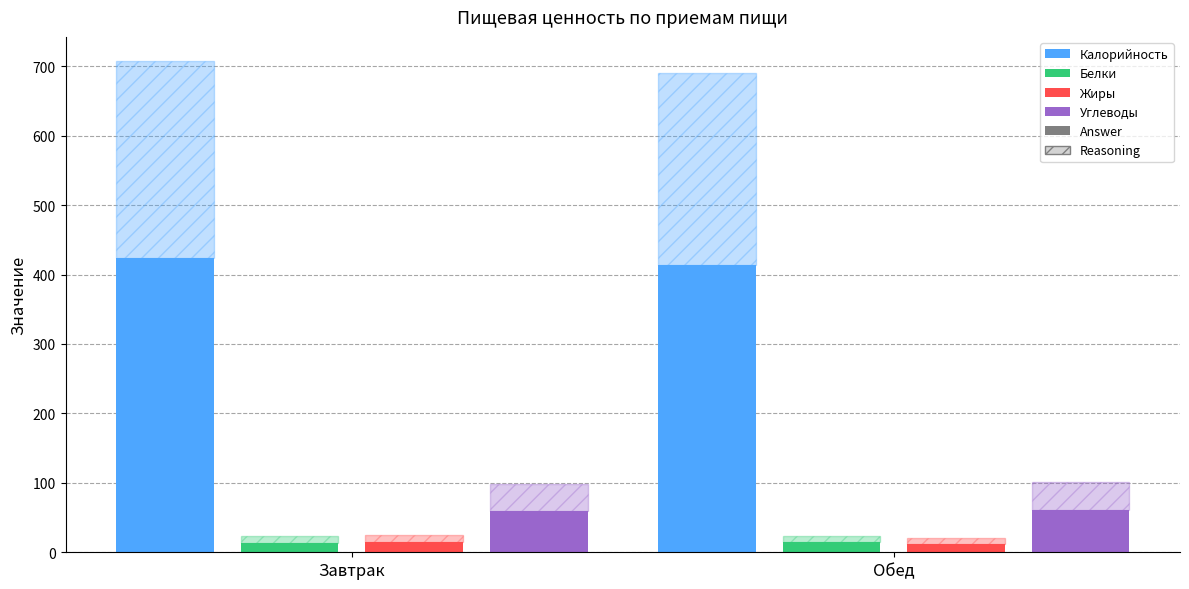

At Обед, list the series in order from largest to smallest.

Калорийность, Углеводы, Белки, Жиры